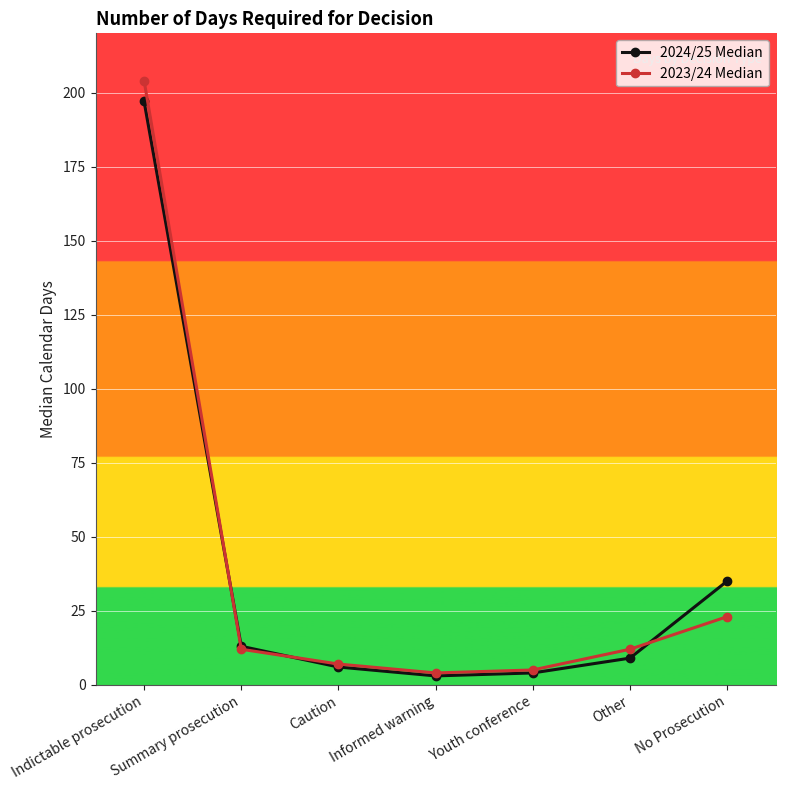

At which label does 2024/25 Median first exceed 9?

Indictable prosecution